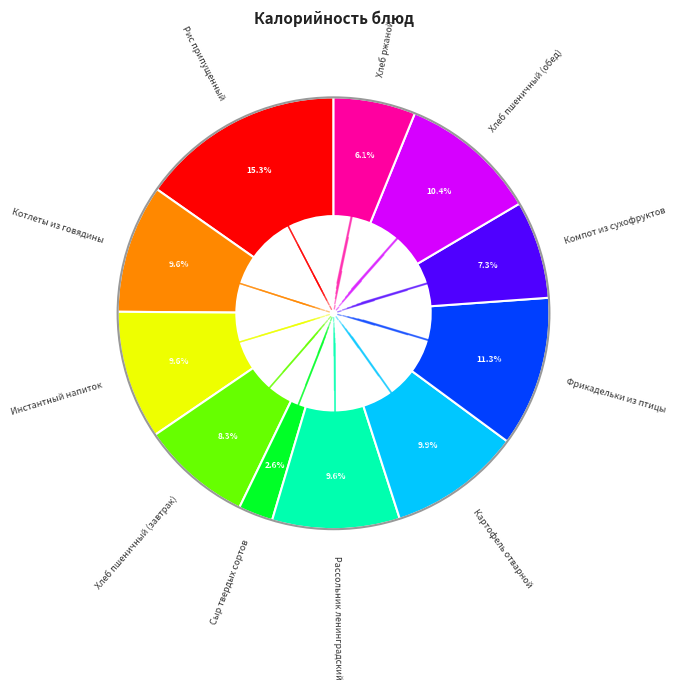

How many segments does this pie chart have?

11